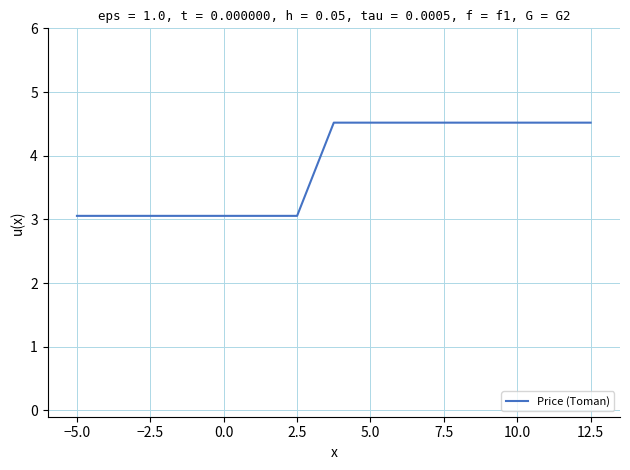

What is the smallest value displayed?

3.1